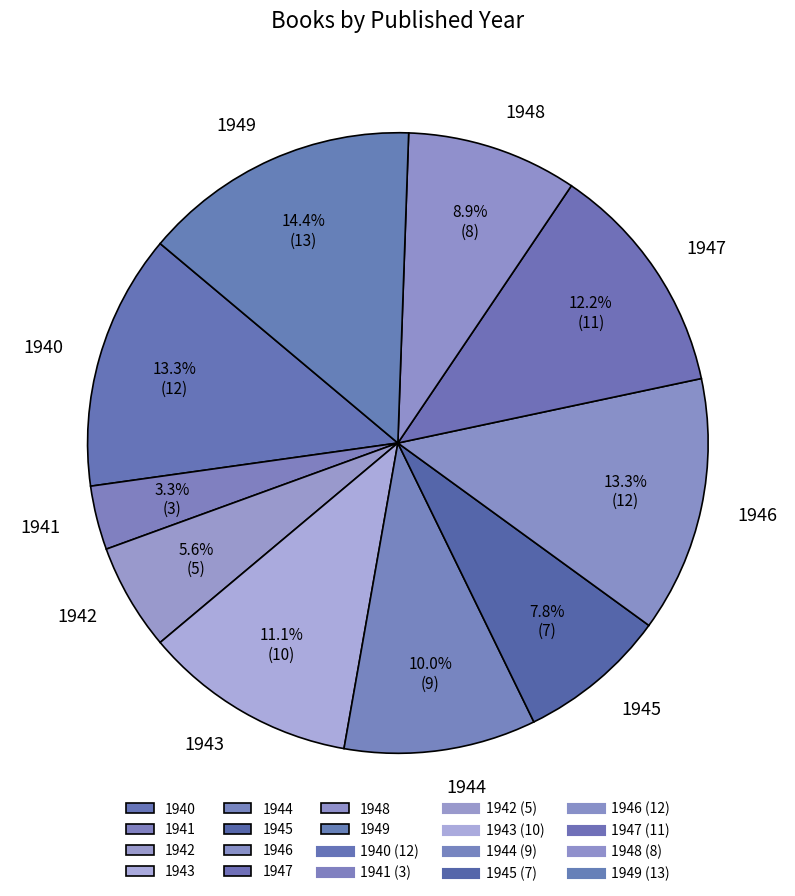

Is 1941 the majority of the pie?

No